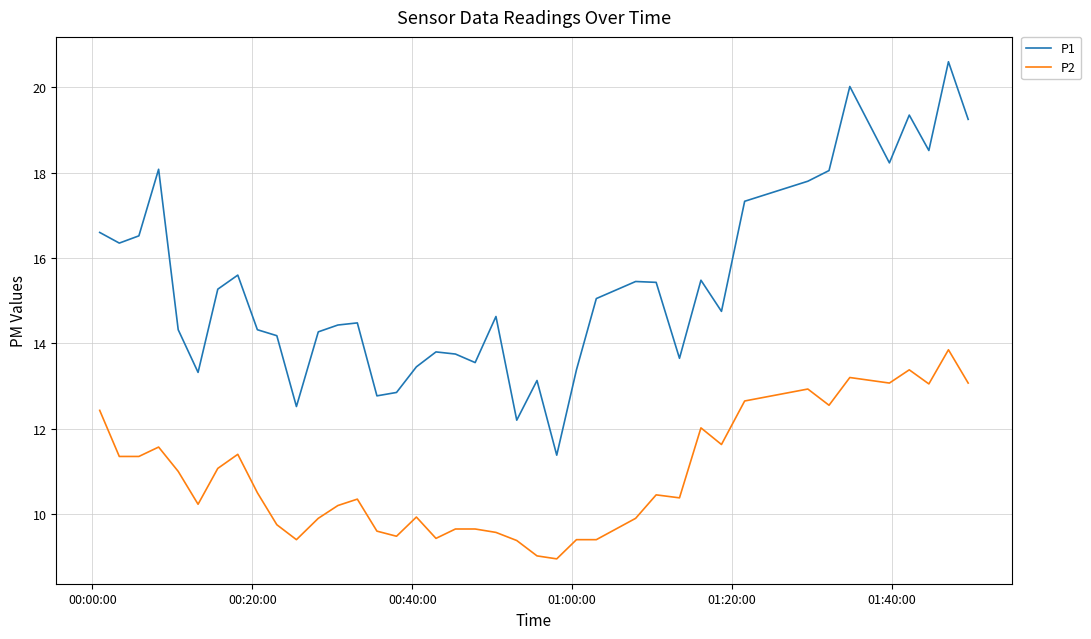

Which series has the largest total across all categories?

P1